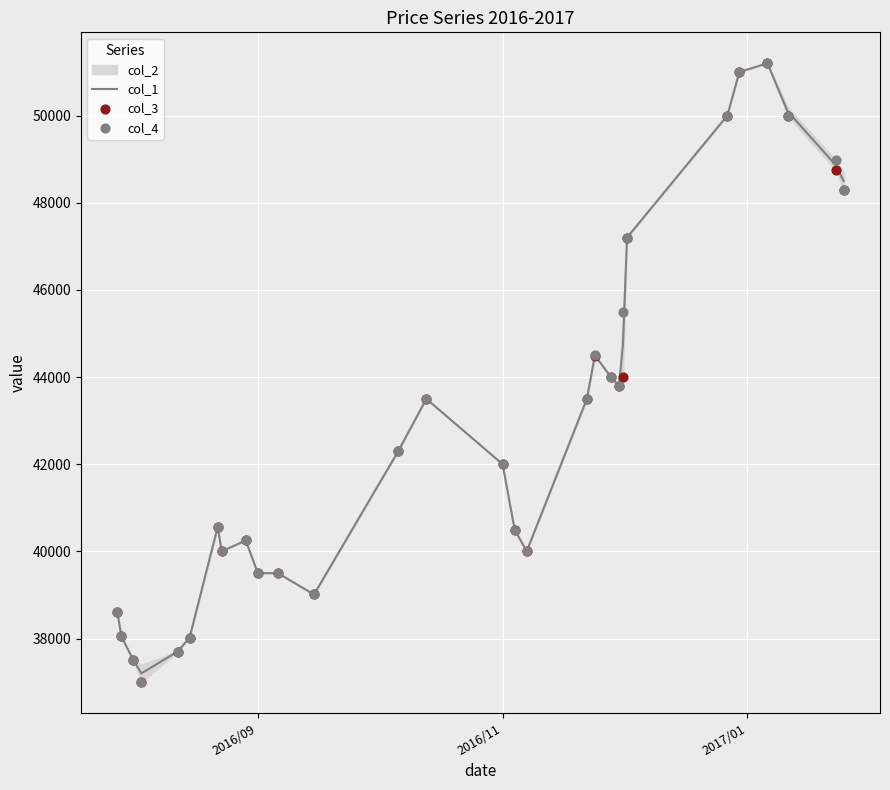

What is the highest value of the col_1 series?

51200